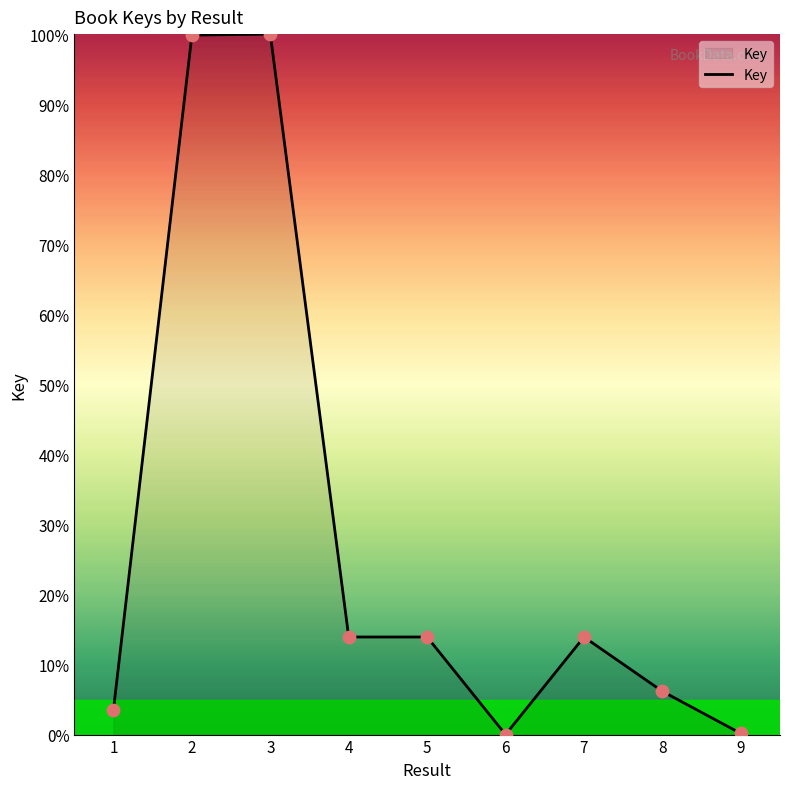

What is the ratio of the value at 3 to the value at 2?

1.0